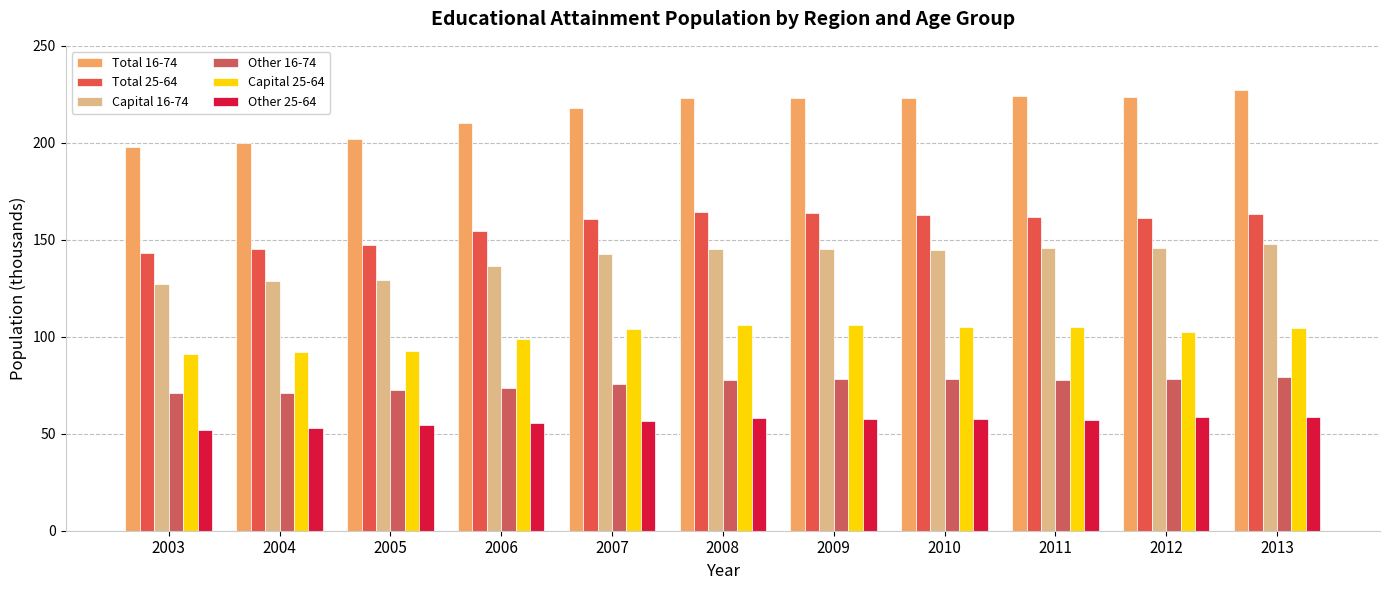

At 2012, list the series in order from smallest to largest.

Other 25-64, Other 16-74, Capital 25-64, Capital 16-74, Total 25-64, Total 16-74